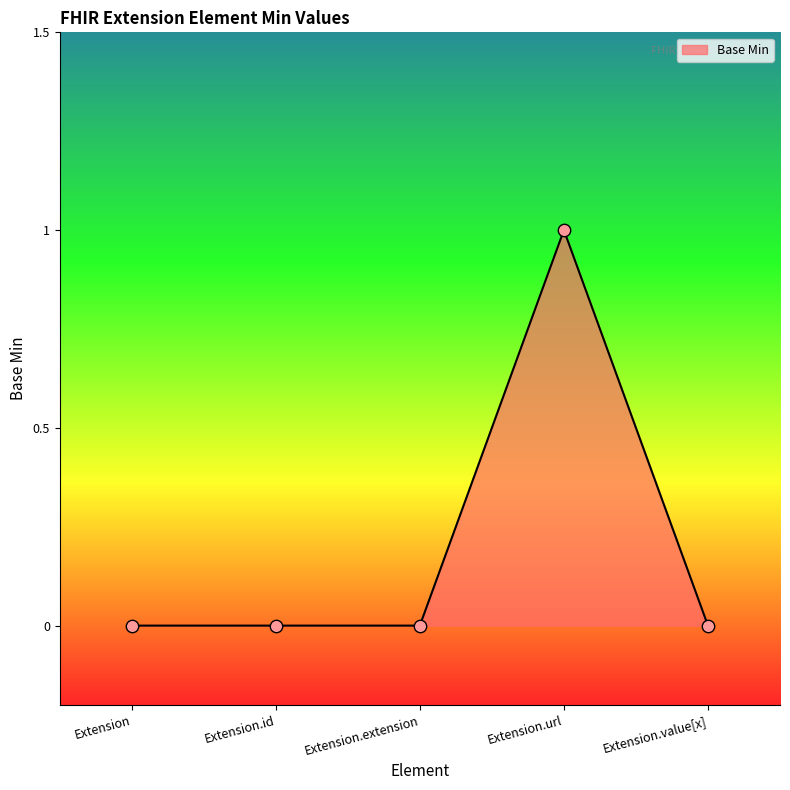

What is the change in value from Extension.id to Extension.url?

+1